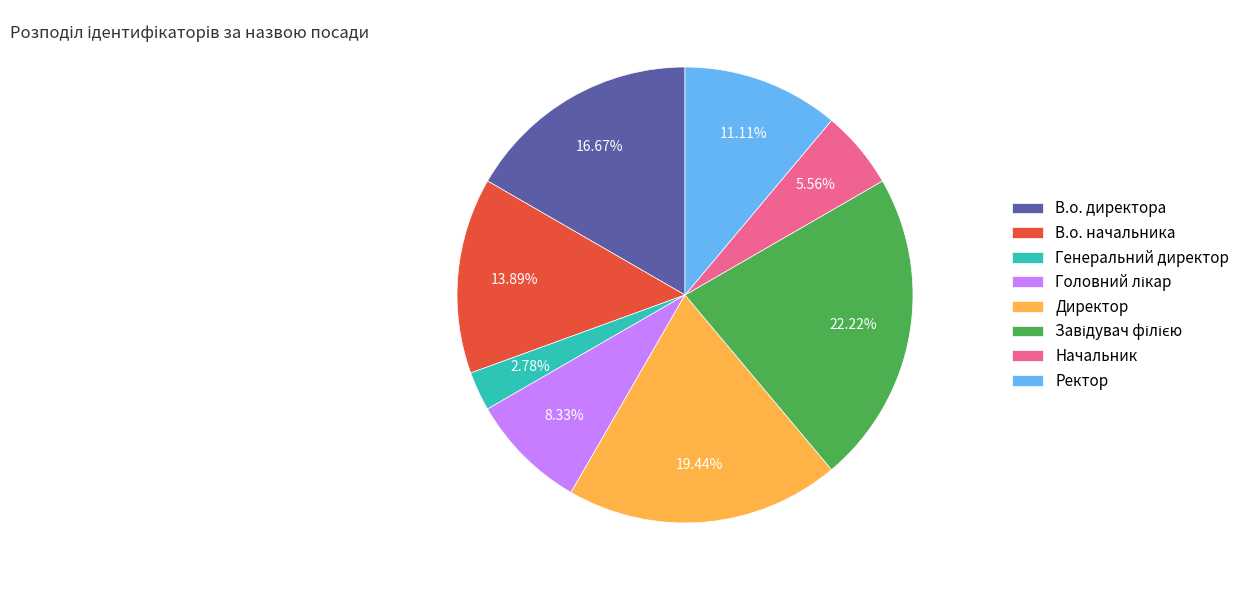

To the nearest percent, what is the difference between the largest and smallest slice percentages?

19%